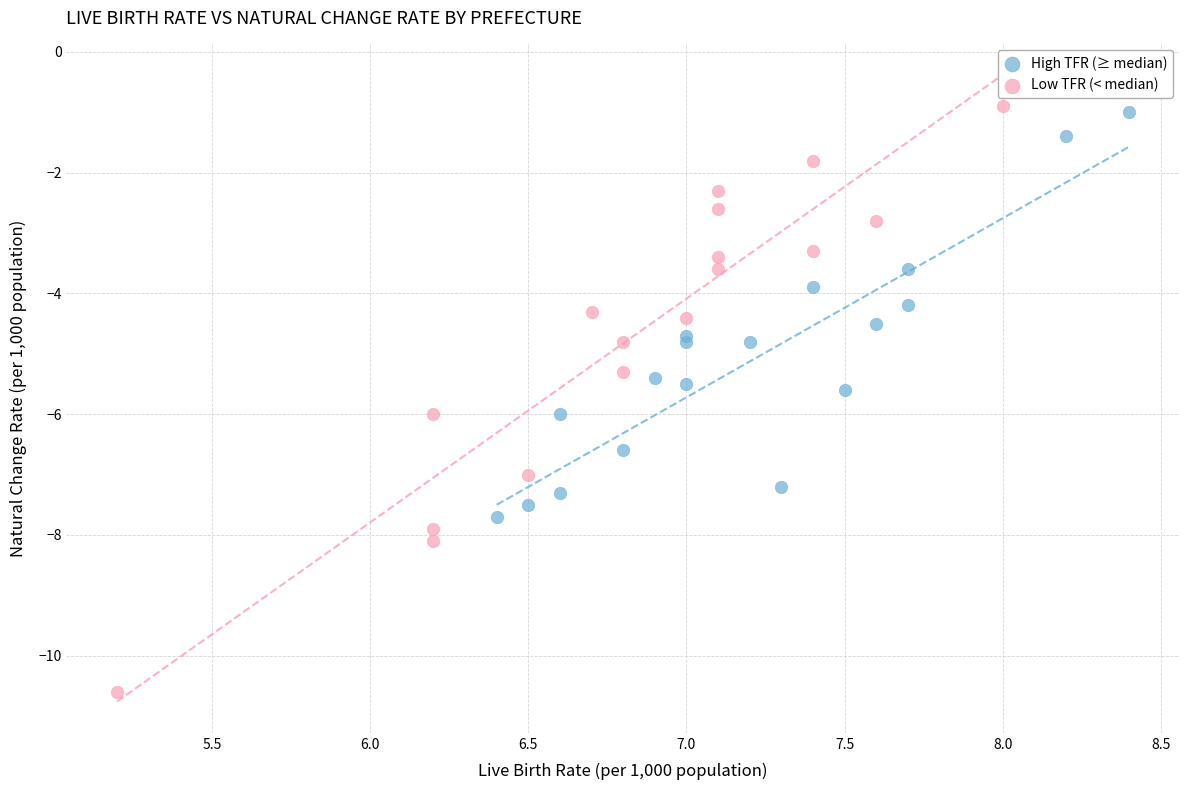

Which series has the widest spread of Y values?

Low TFR (< median)